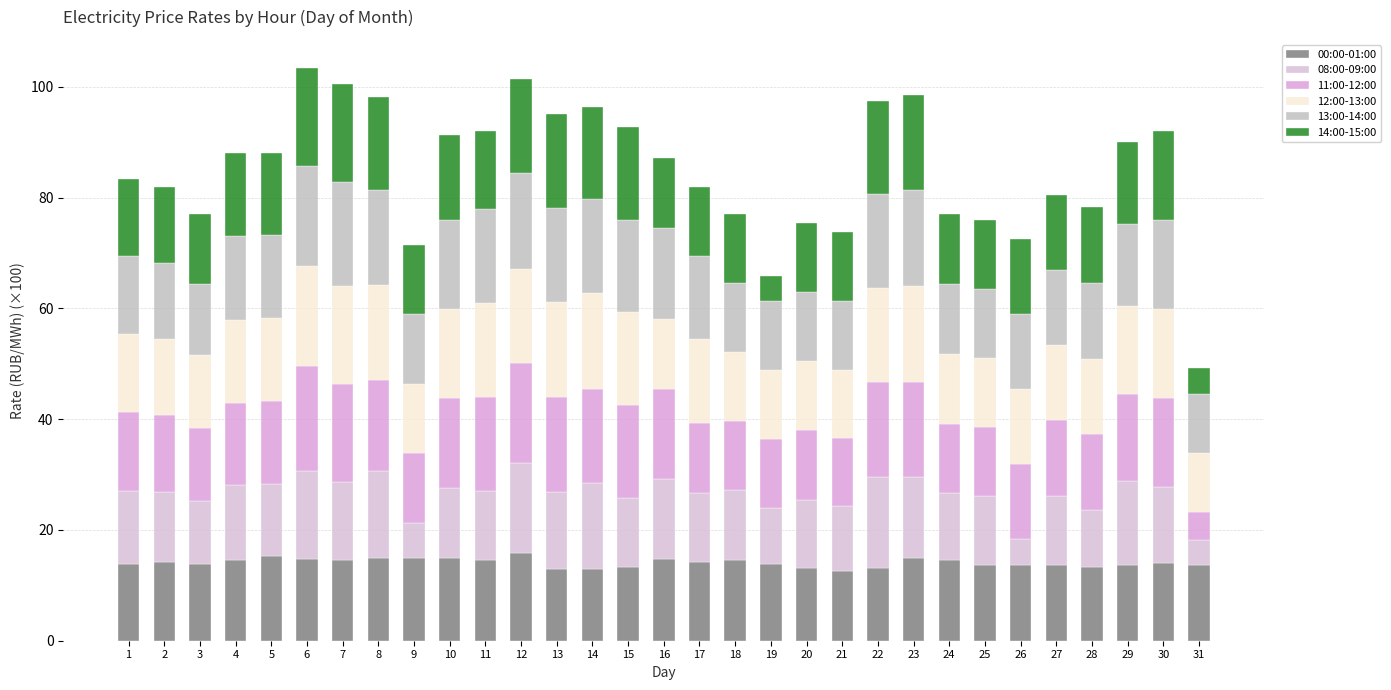

What is the sum of all 12:00-13:00 values?

457.4